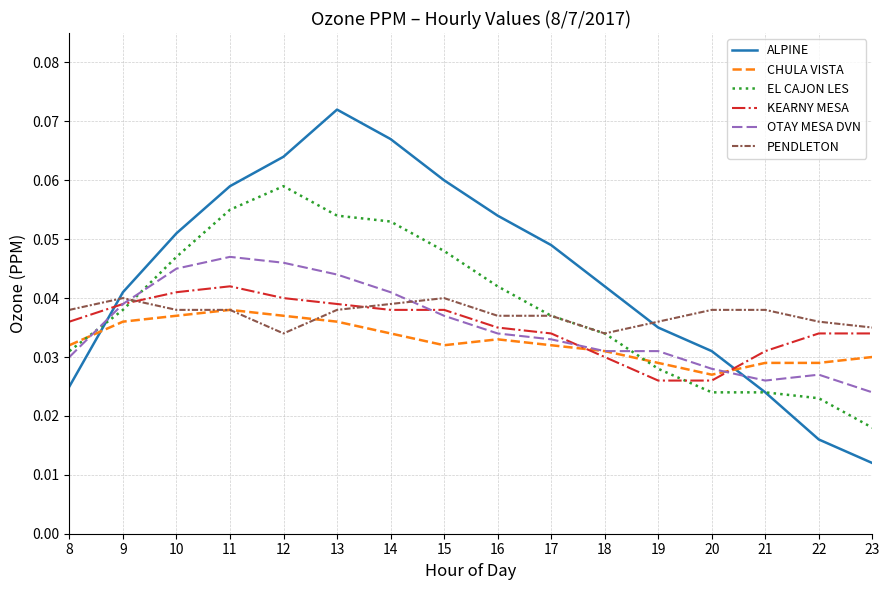

Where is the first local maximum for CHULA VISTA?

11